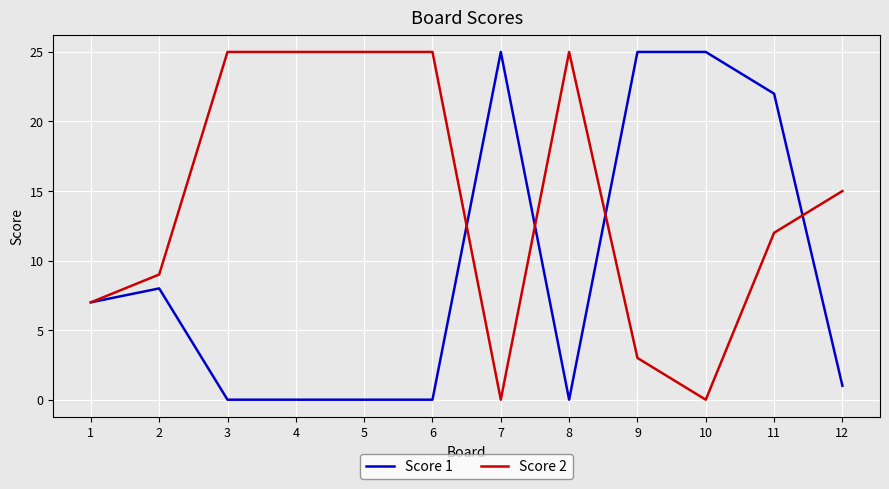

True or false: Score 1 and Score 2 intersect in this chart.

True